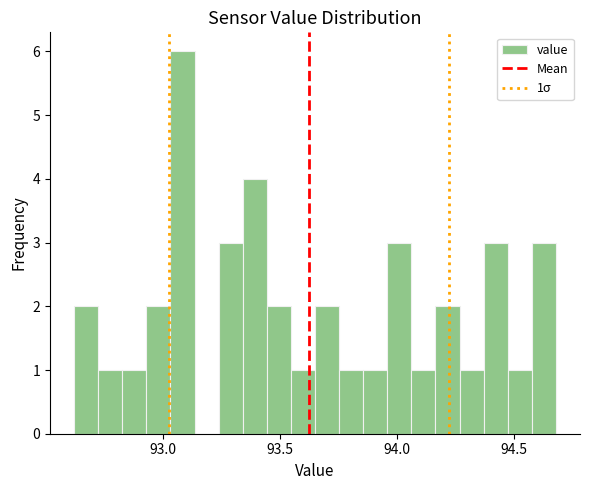

Around what value on the x-axis is the tallest bar? Give the approximate position of its centre, as read against the axis.

93.10